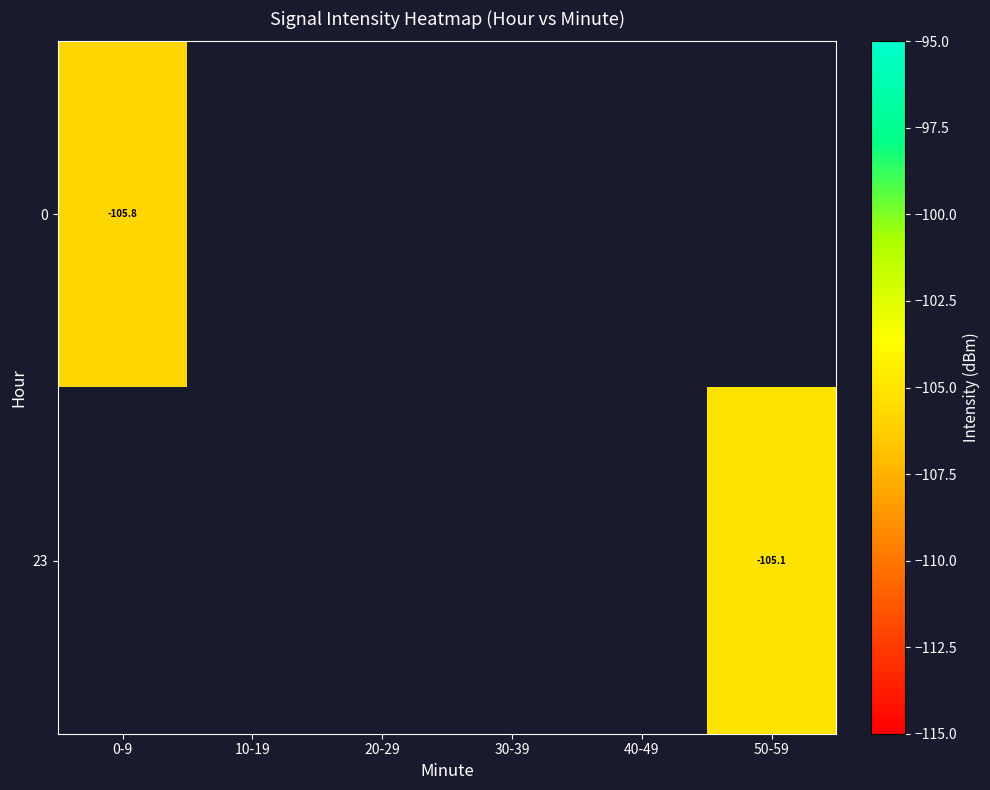

How many categories are shown in the chart?

6